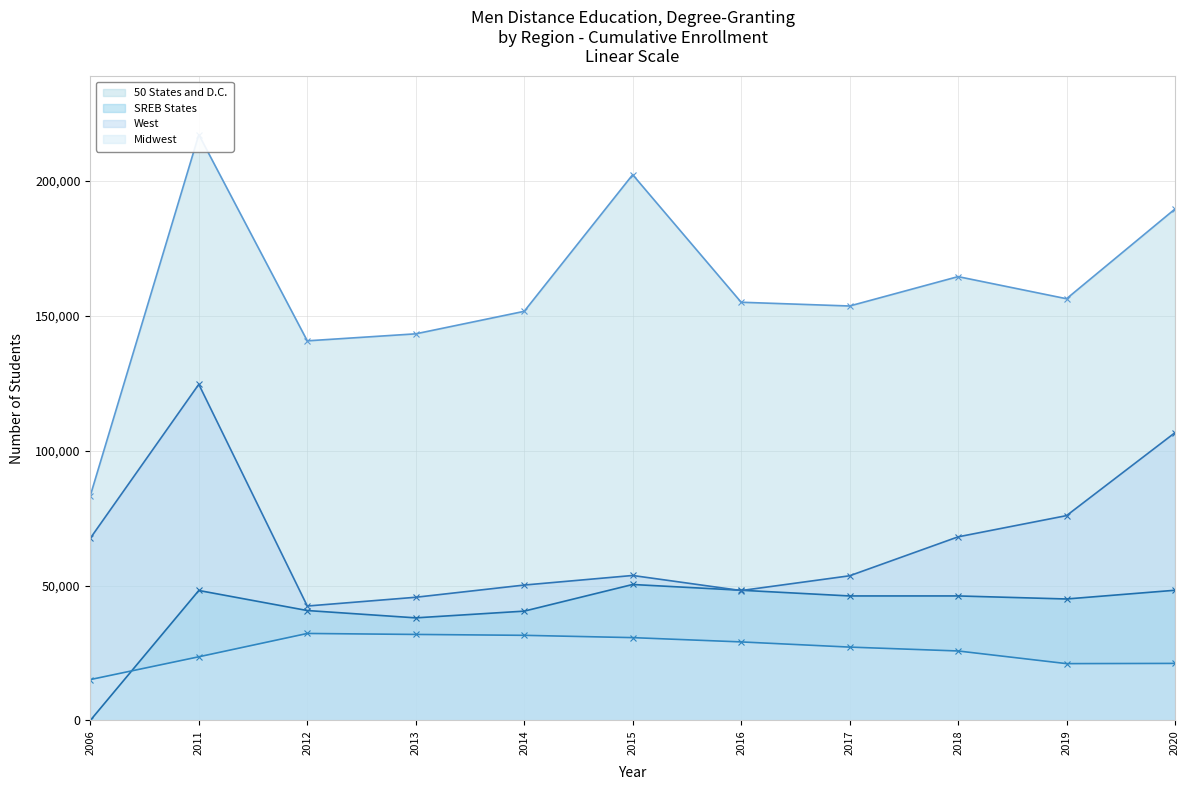

True or false: SREB States and 50 States and D.C. cross at least once.

False